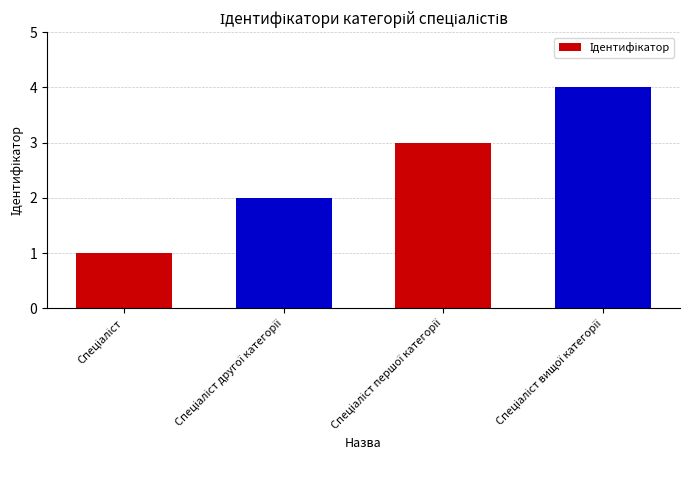

What is the greatest value displayed?

4